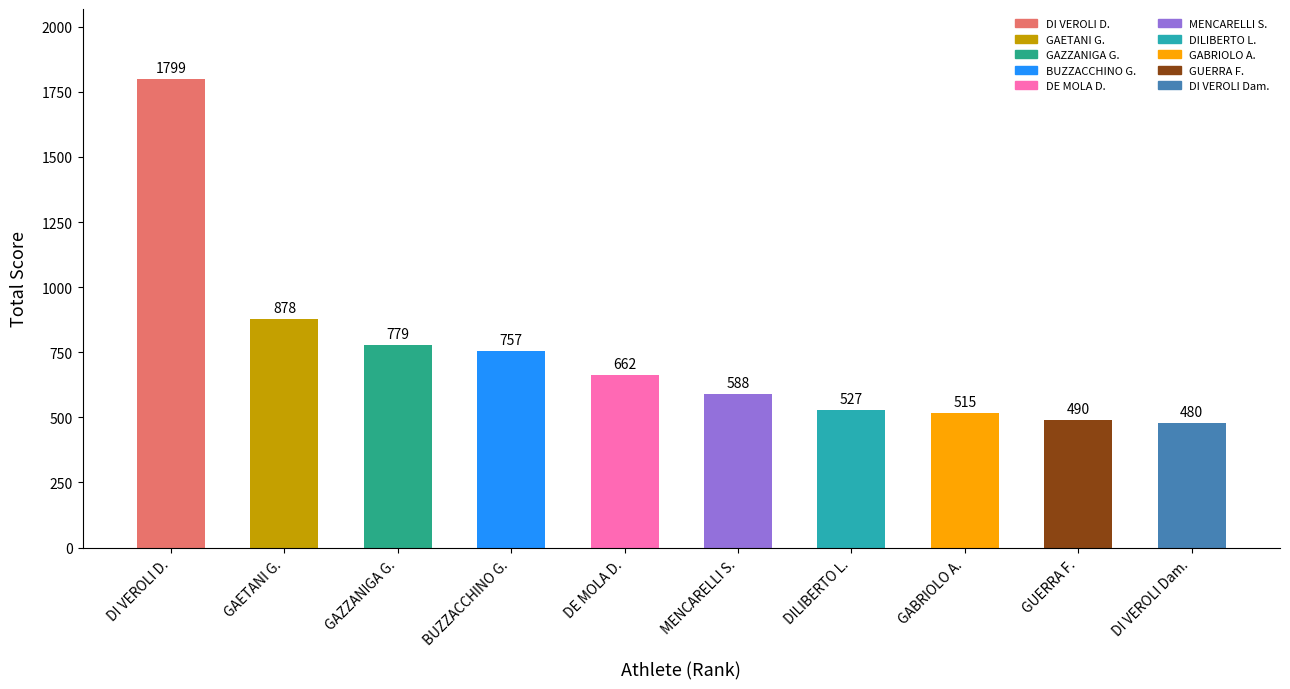

Does the chart contain stacked bars?

No